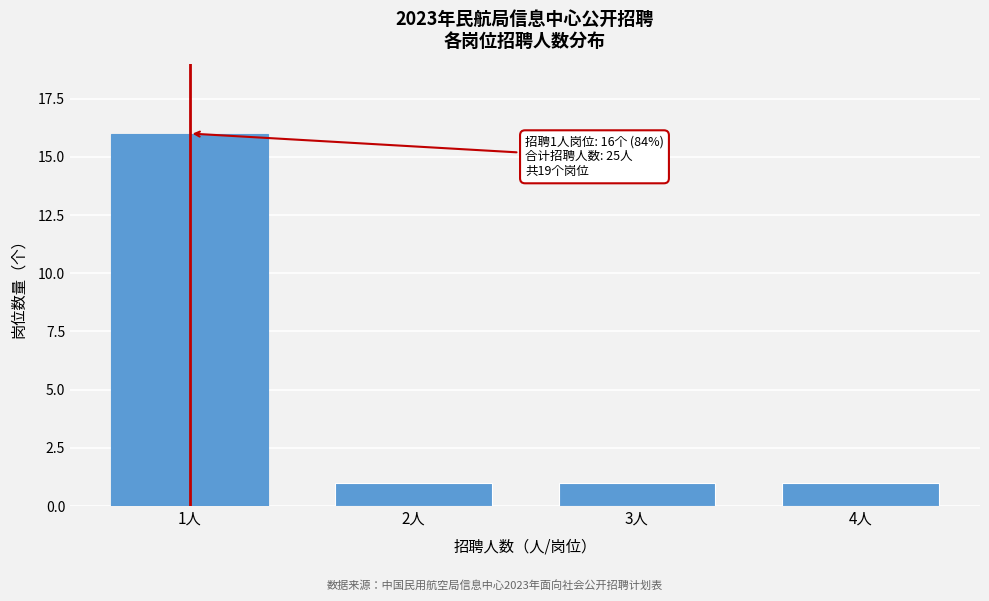

Reading left to right, transcribe all the data shown in this chart.

1人=16	2人=1	3人=1	4人=1